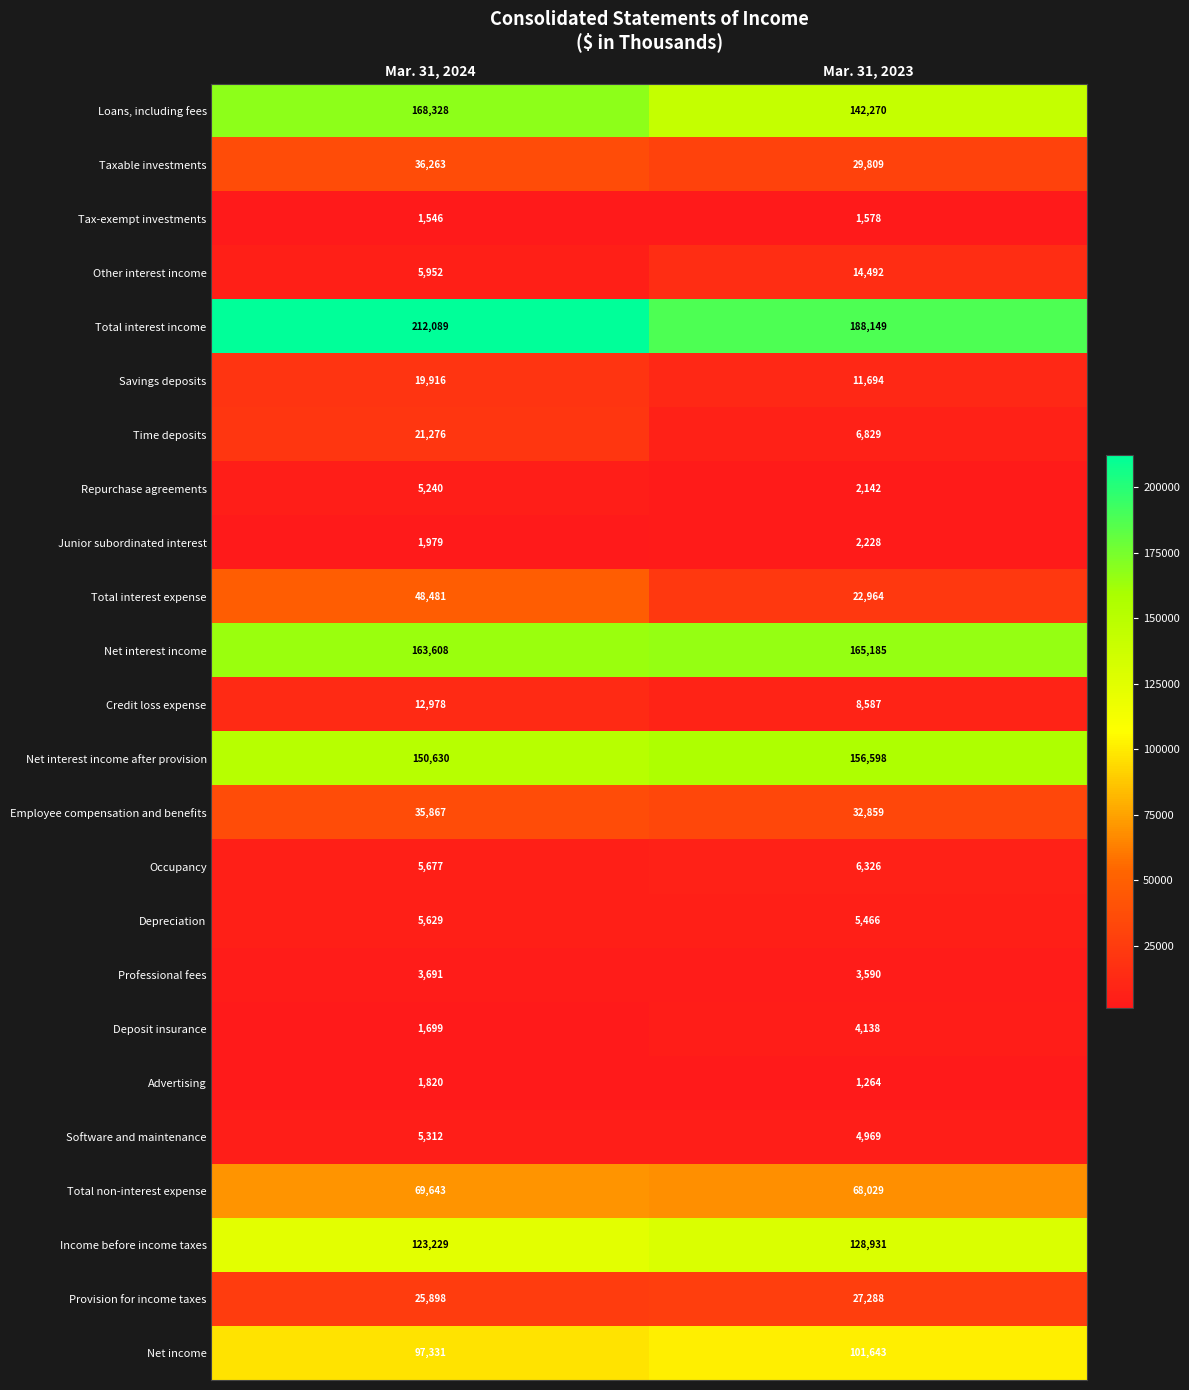

Which series has the largest total across all categories?

Total interest income